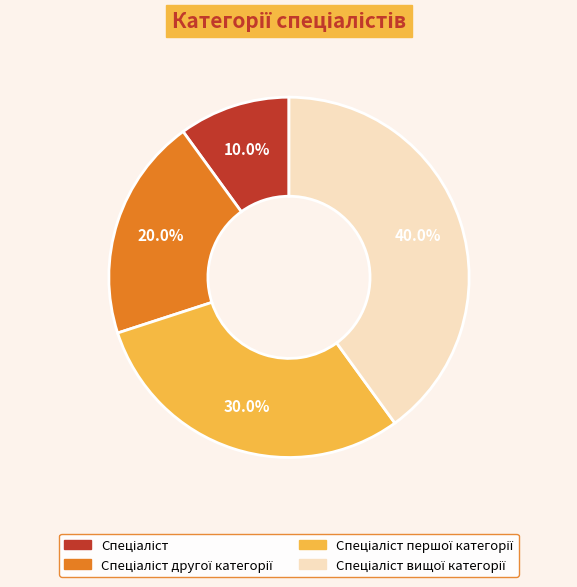

Is there any slice that represents more than half of the pie?

No